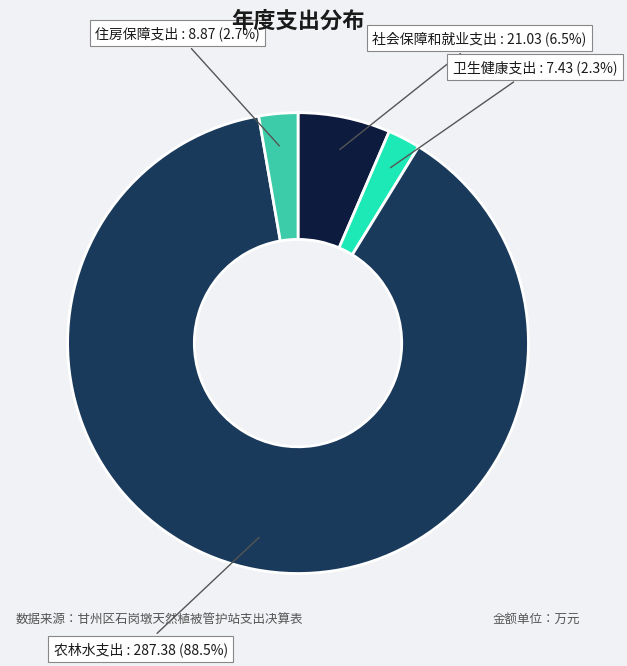

Is there any slice that represents more than half of the pie?

Yes